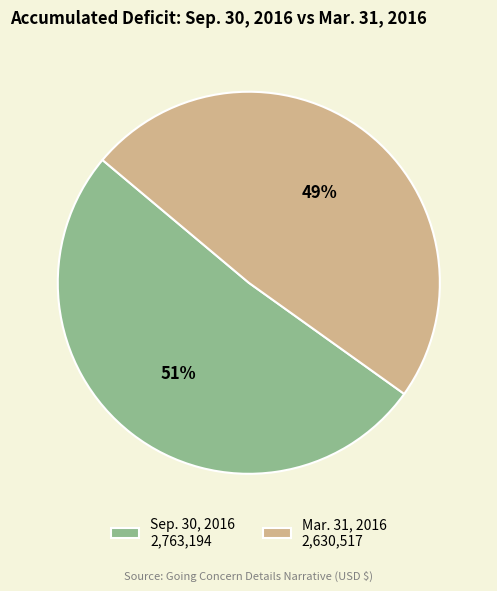

What percentage is the Sep. 30, 2016 2,763,194 slice, to the nearest percent?

51%